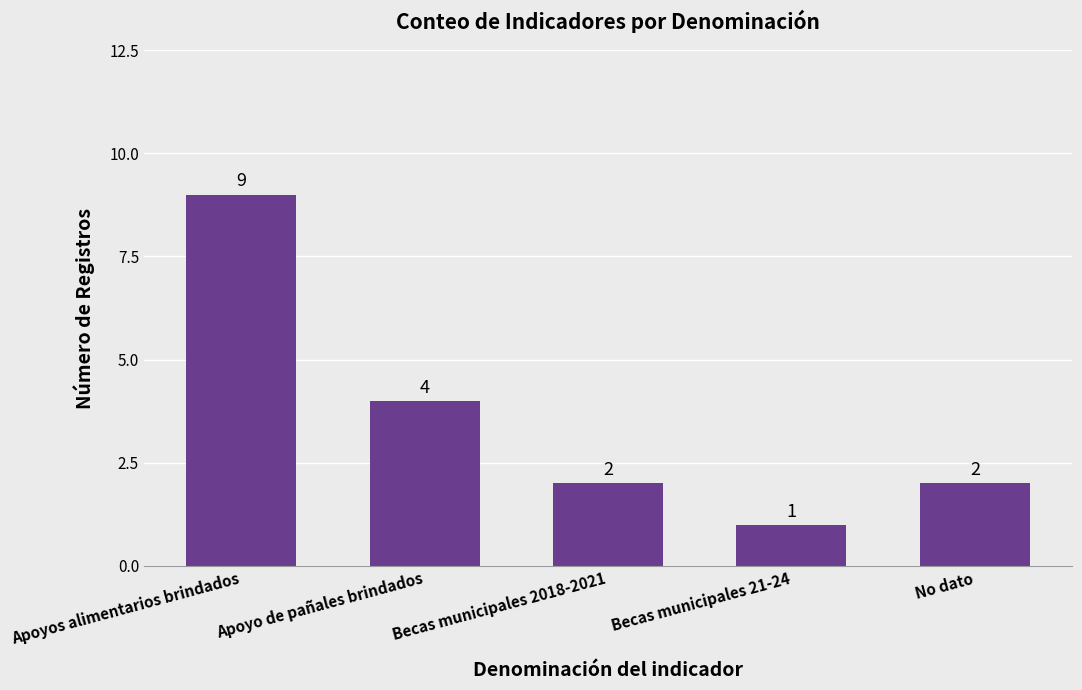

What is the sum of all values?

18